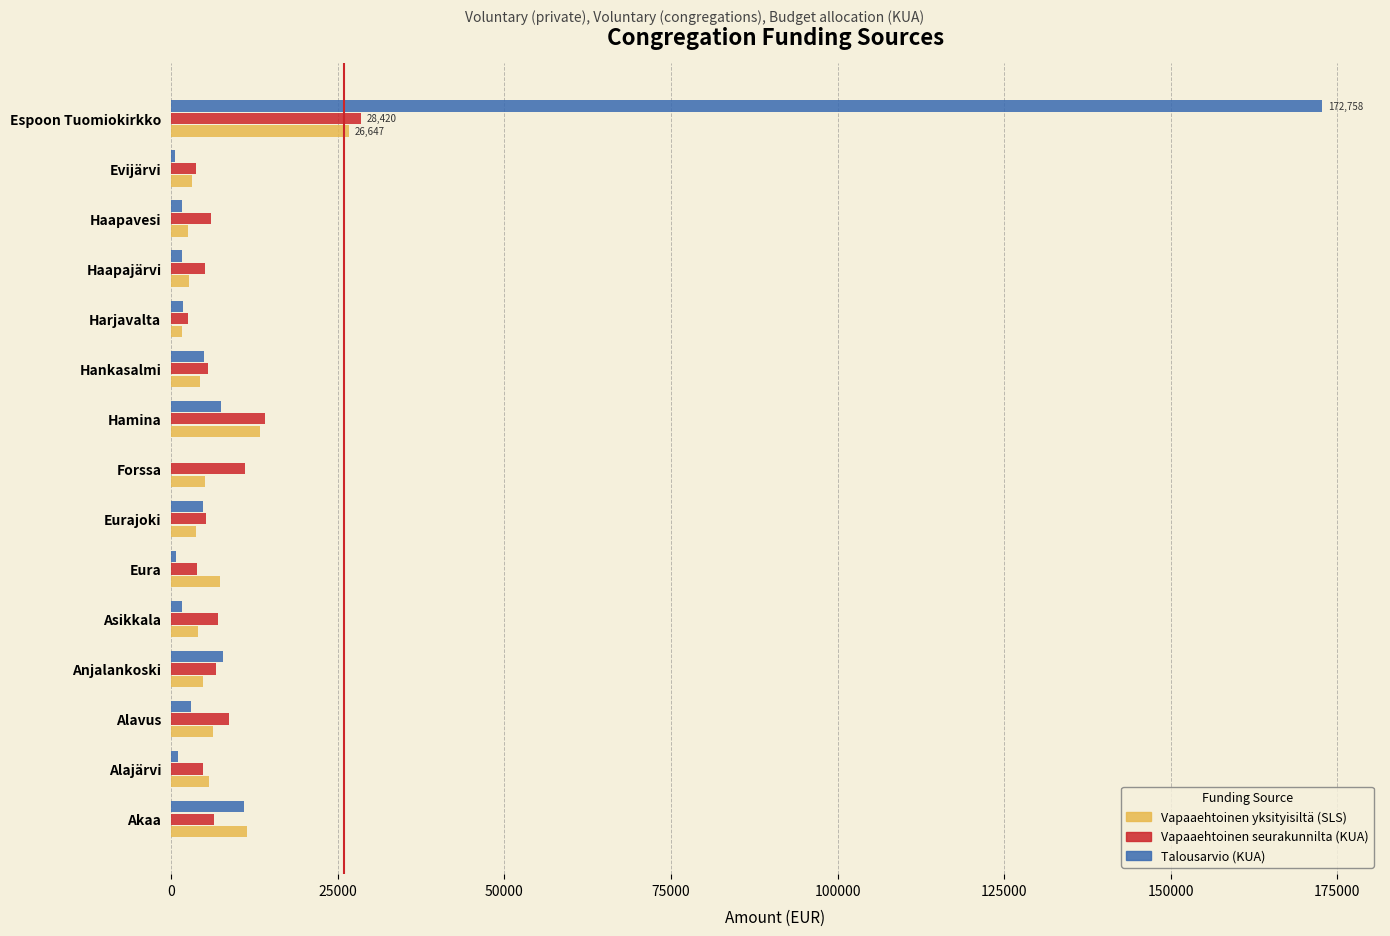

True or false: Vapaaehtoinen seurakunnilta (KUA) has a value of 5041.6 at Haapajärvi.

True